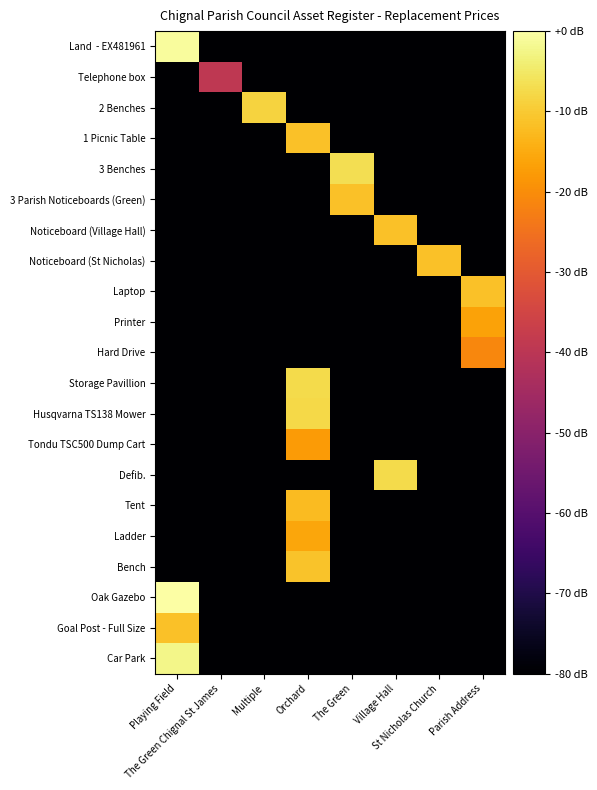

What is the smallest value displayed?

-80.0